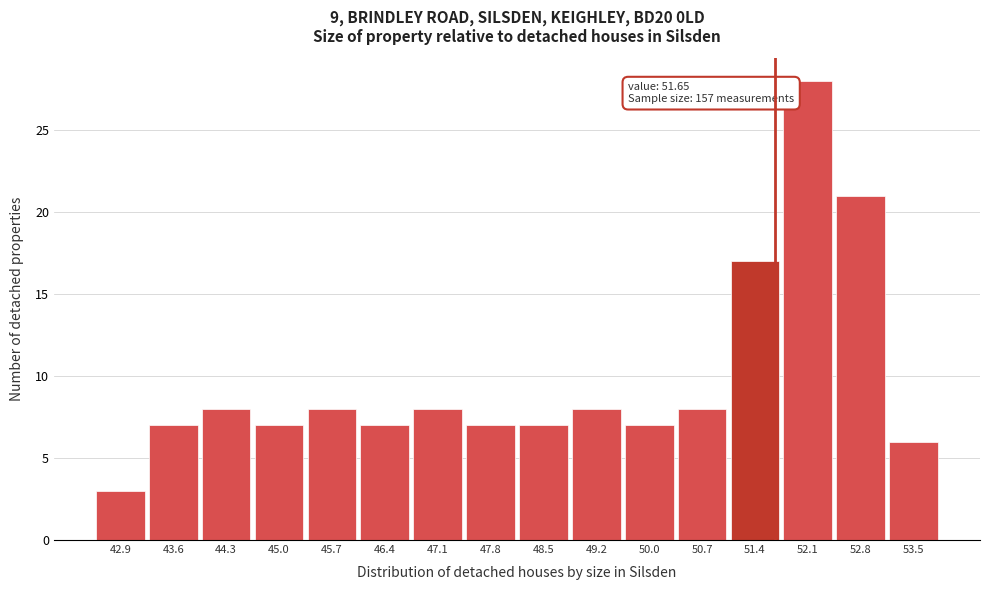

Over which range of the x-axis is the bar tallest?

51.7 to 52.4